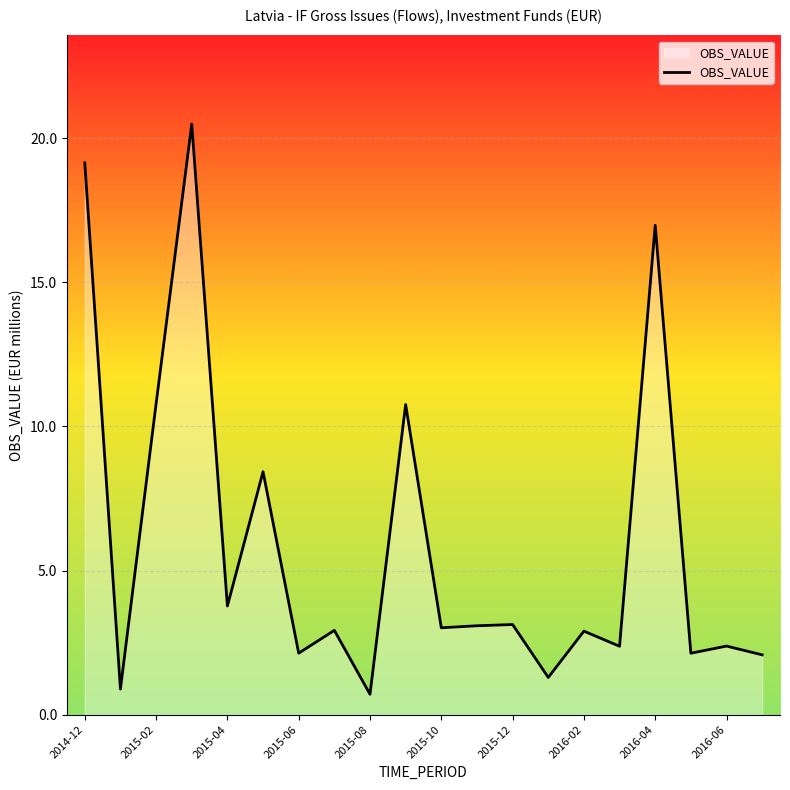

What is the difference between the maximum and minimum values?

19.8